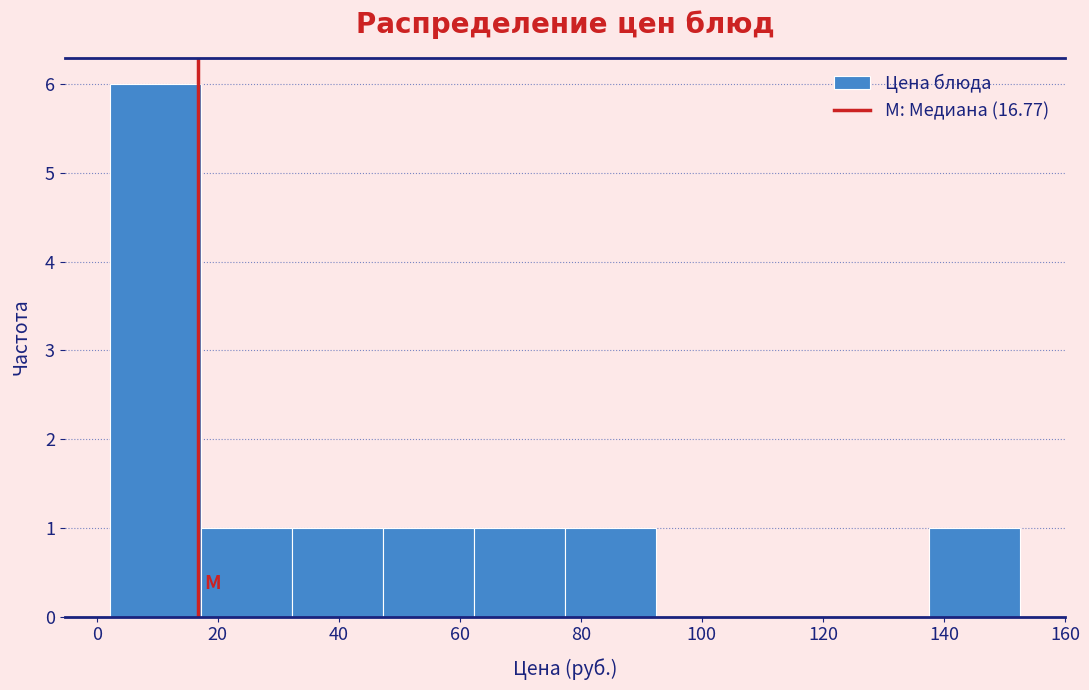

Which range on the x-axis has the tallest bar?

2 to 18